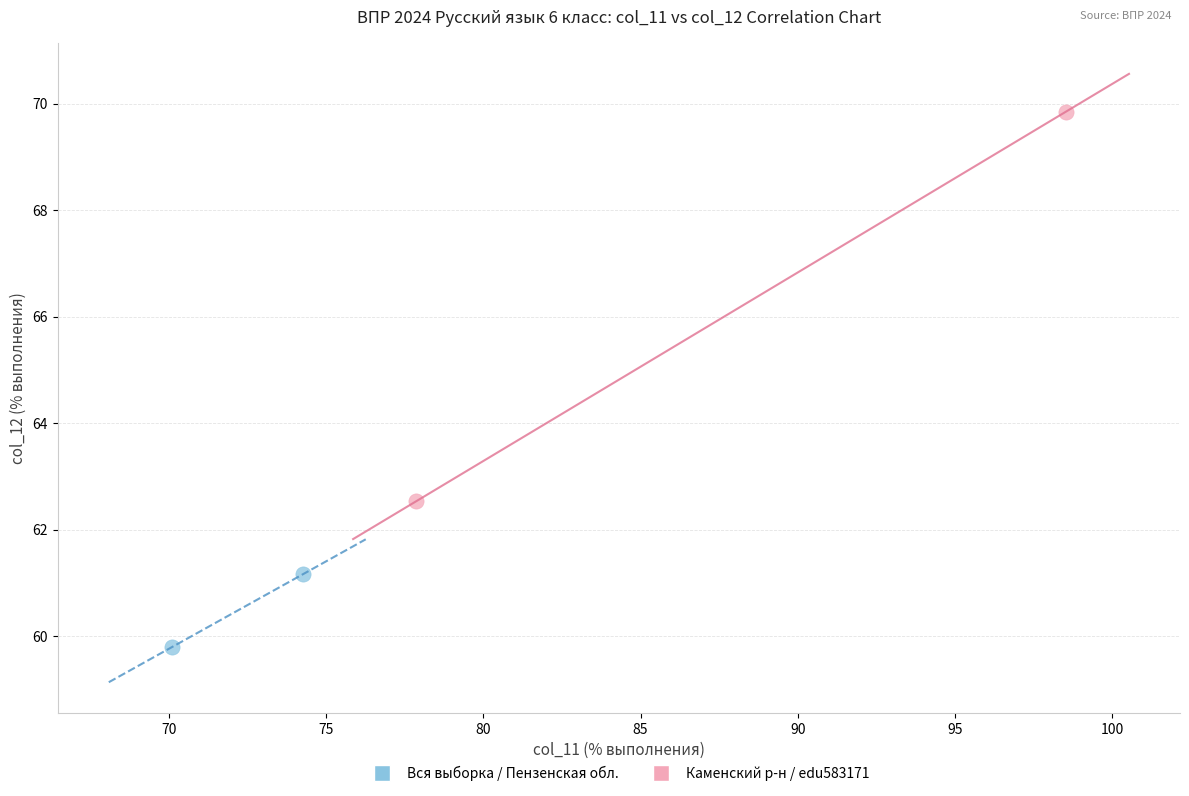

What are all the series names shown in the legend?

Вся выборка / Пензенская обл., Каменский р-н / edu583171